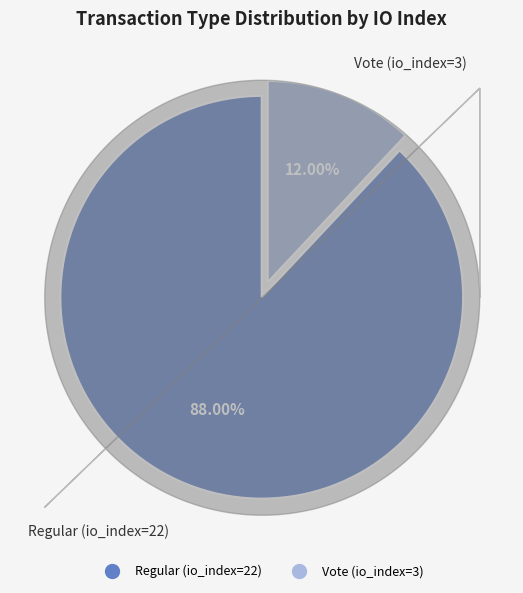

Which category has the smallest portion of the pie?

Vote (io_index=3)